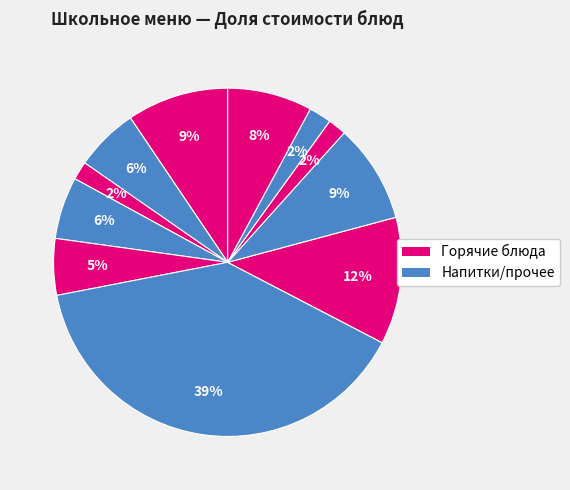

Count the number of slices in the pie.

11